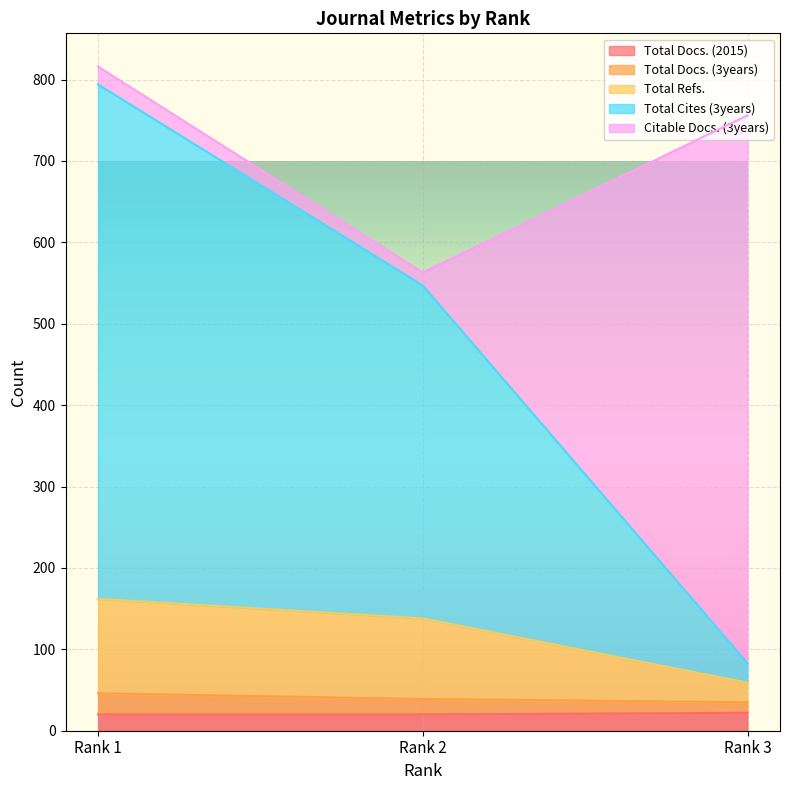

What is the maximum value for Total Docs. (2015)?

22